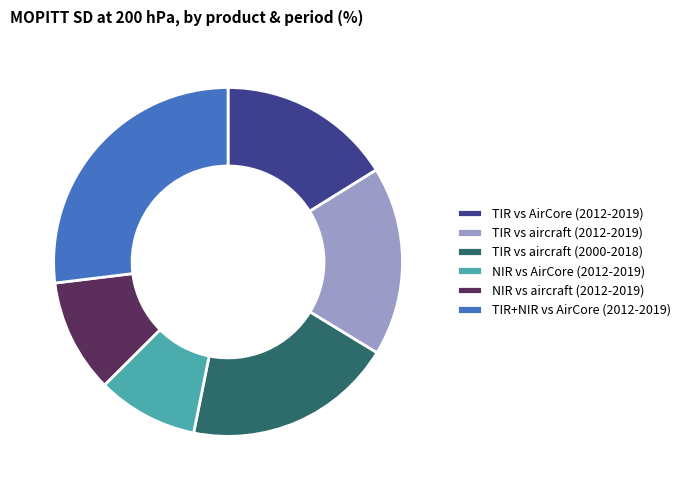

What is the ratio of the value at NIR vs aircraft (2012-2019) to the value at TIR+NIR vs AirCore (2012-2019)?

0.4